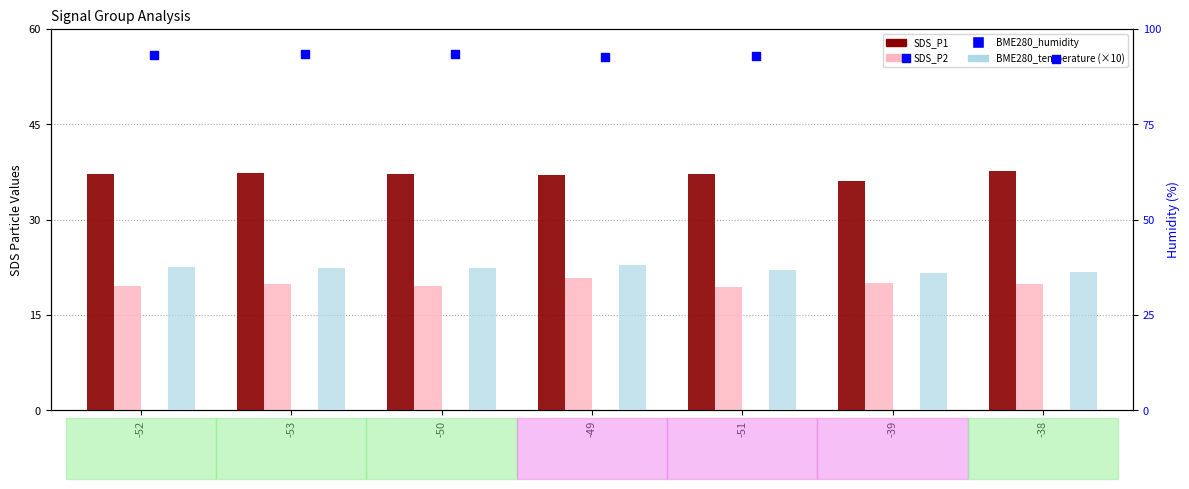

At how many categories does at least one series exceed 38?

7